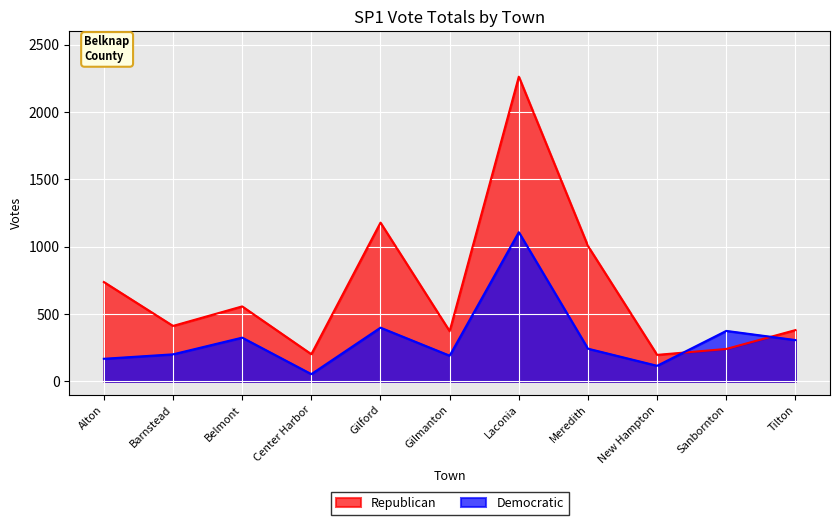

What is the total value across all series at Laconia?

3371